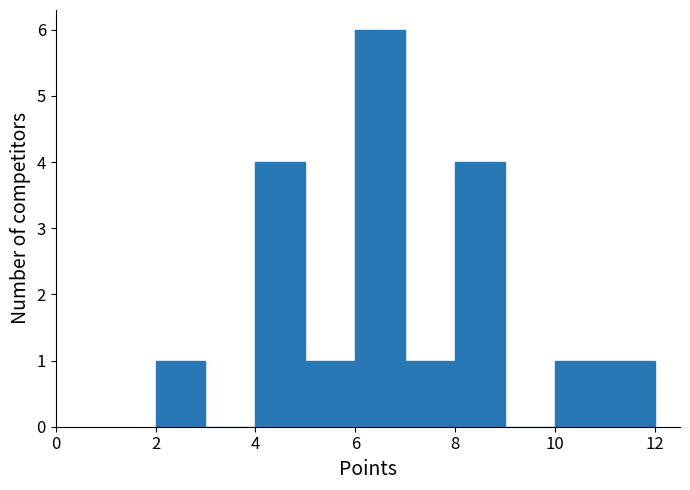

Reading left to right, list every bar in this chart as the range it spans on the x-axis followed by its height. The values are not printed on the chart, so give them approximately, as read against the axis.

2 to 3: 1
3 to 4: 0
4 to 5: 4
5 to 6: 1
6 to 7: 6
7 to 8: 1
8 to 9: 4
9 to 10: 0
10 to 11: 1
11 to 12: 1